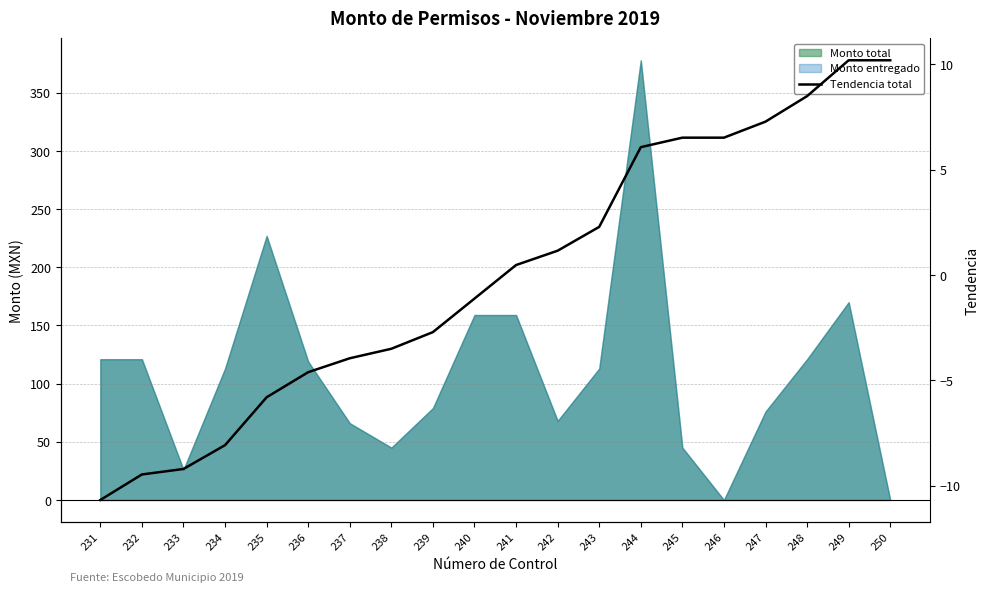

True or false: the data has more than 0 interior local peaks.

False